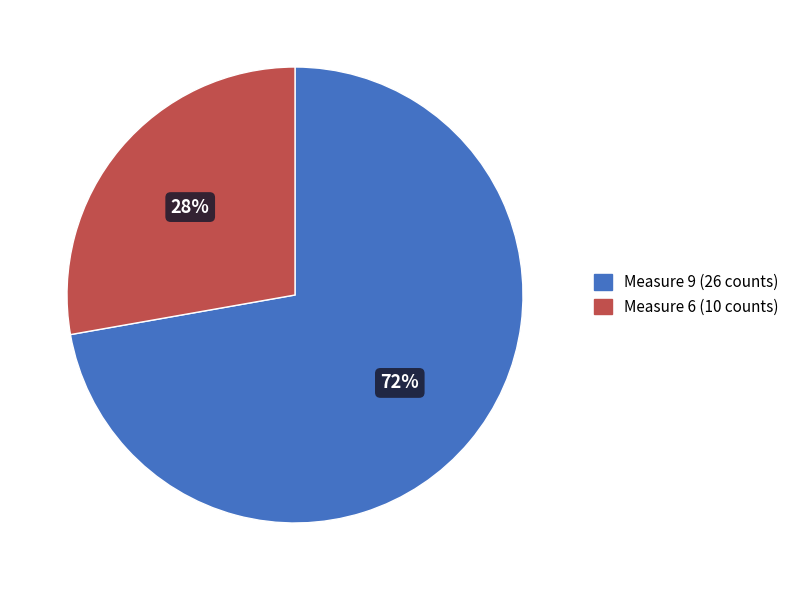

Is Measure 9 (26 counts) the majority of the pie?

Yes